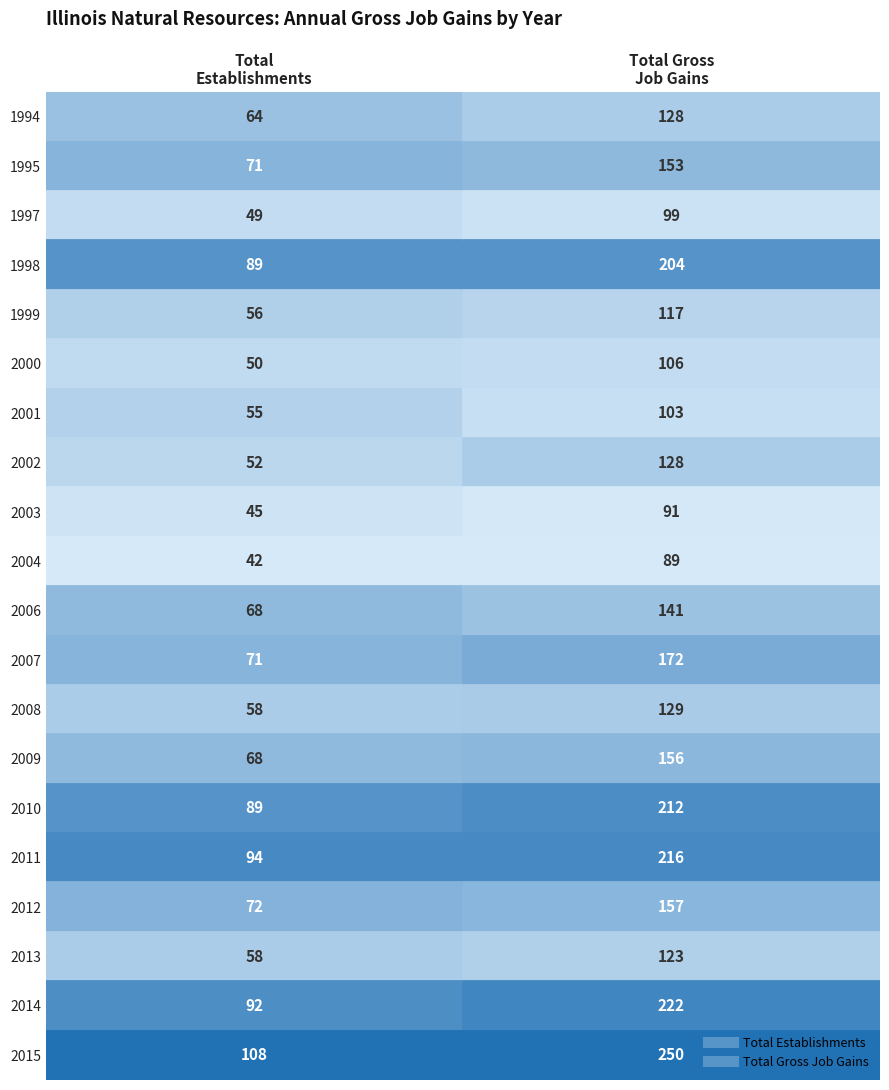

List the labels in order of Total Gross Job Gains value, largest first.

2015, 2014, 2011, 2010, 1998, 2007, 2012, 2009, 1995, 2006, 2008, 1994, 2002, 2013, 1999, 2000, 2001, 1997, 2003, 2004